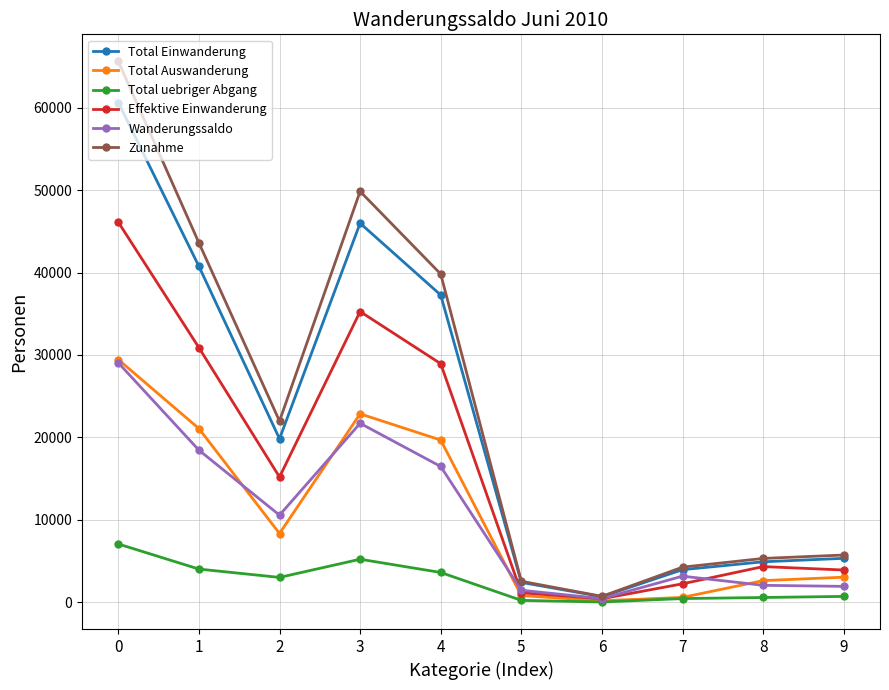

At which category does Wanderungssaldo reach its first local valley?

2